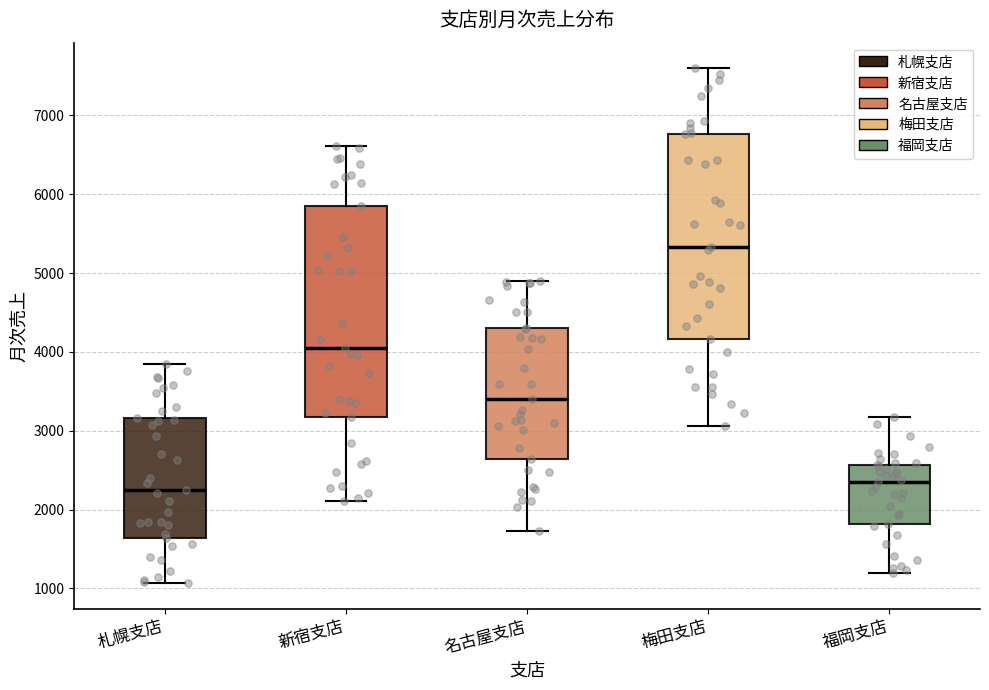

Where does the upper whisker of the box for 名古屋支店 end on the y-axis? The values are not printed on the chart, so give them approximately, as read against the axis.

4900